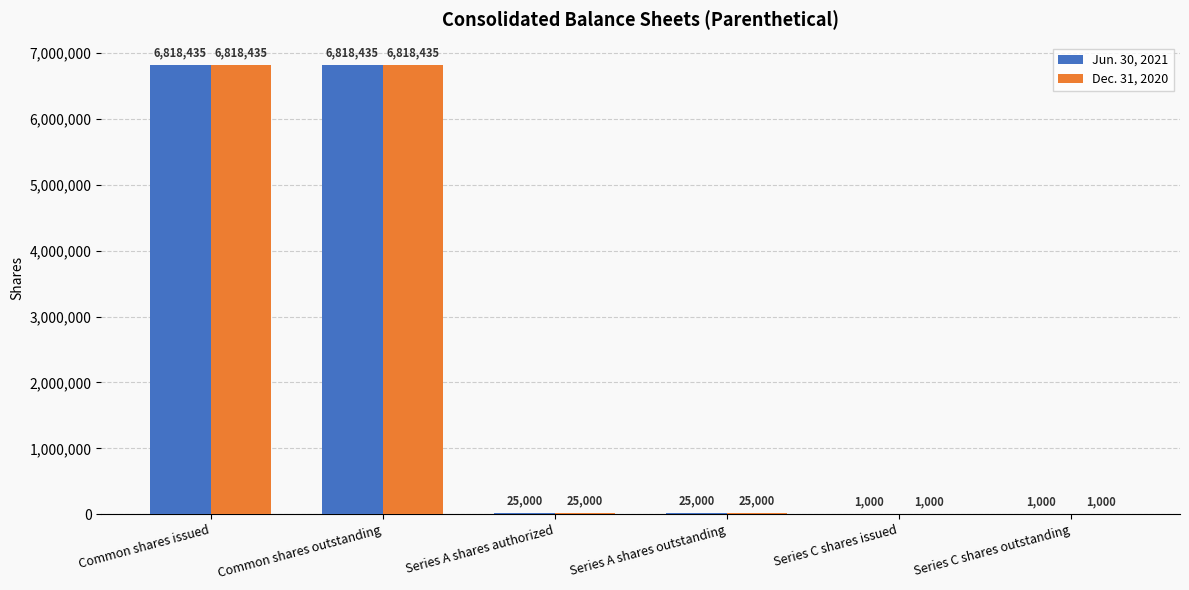

What is the highest value of the Dec. 31, 2020 series?

6818435